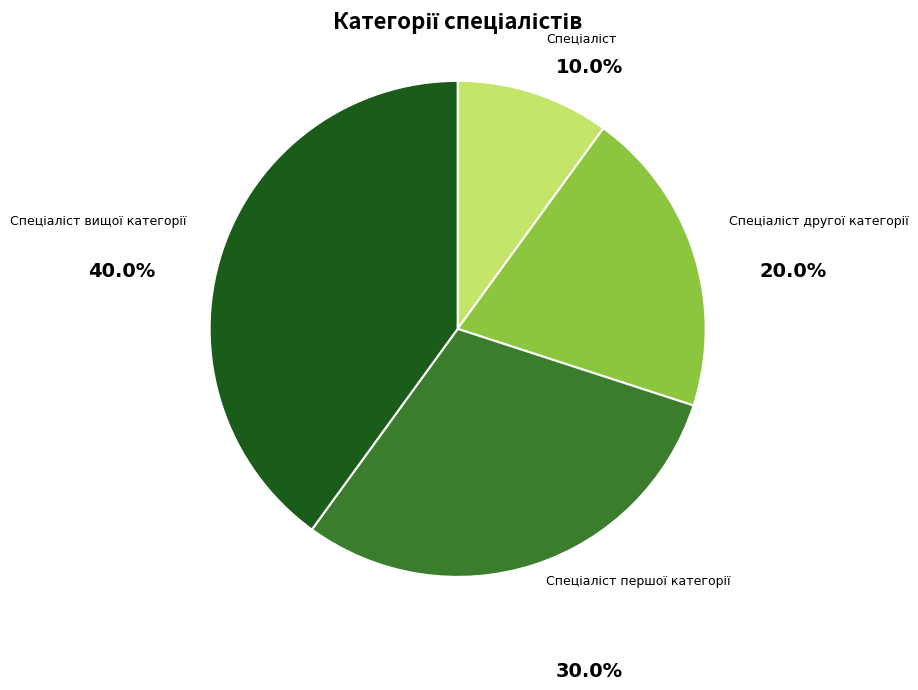

Is there a majority slice in this chart?

No